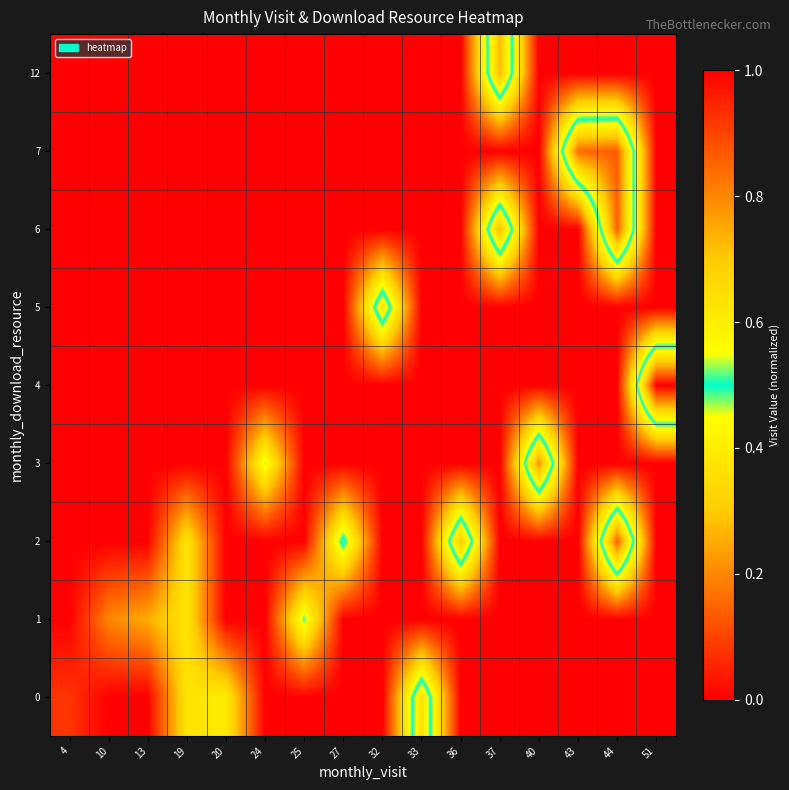

What is the total value across all series at 40?

0.8